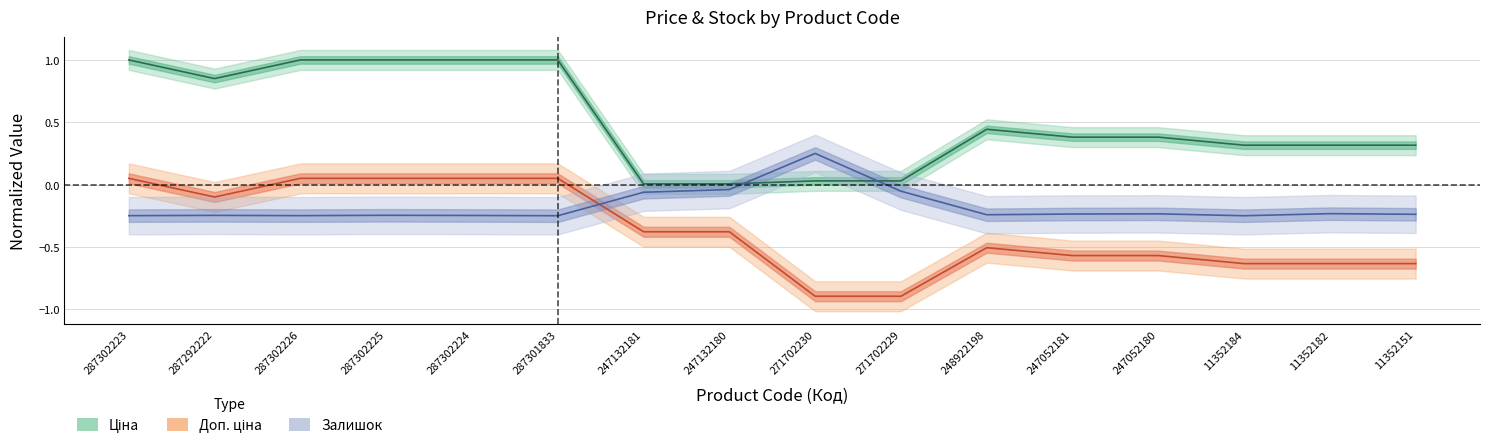

Is it true that Доп. ціна equals 0.1 at 287302225?

True